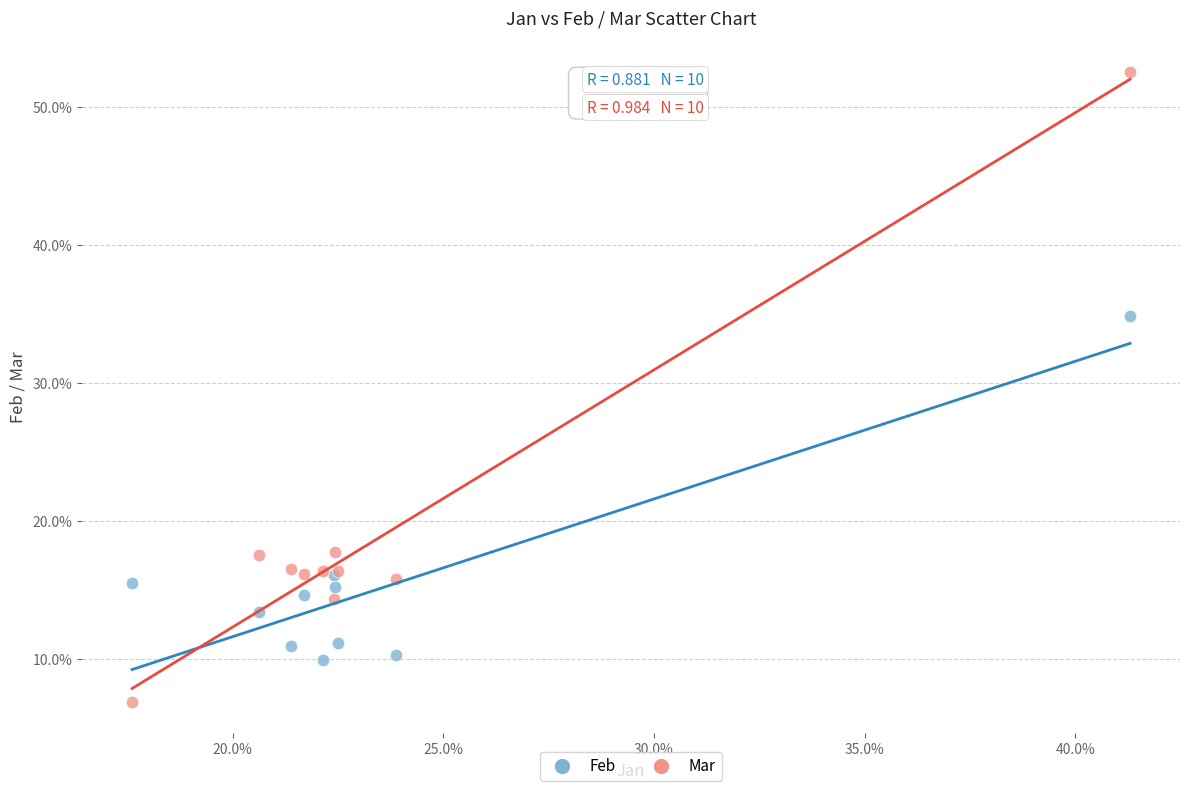

What are all the series names shown in the legend?

Feb, Mar